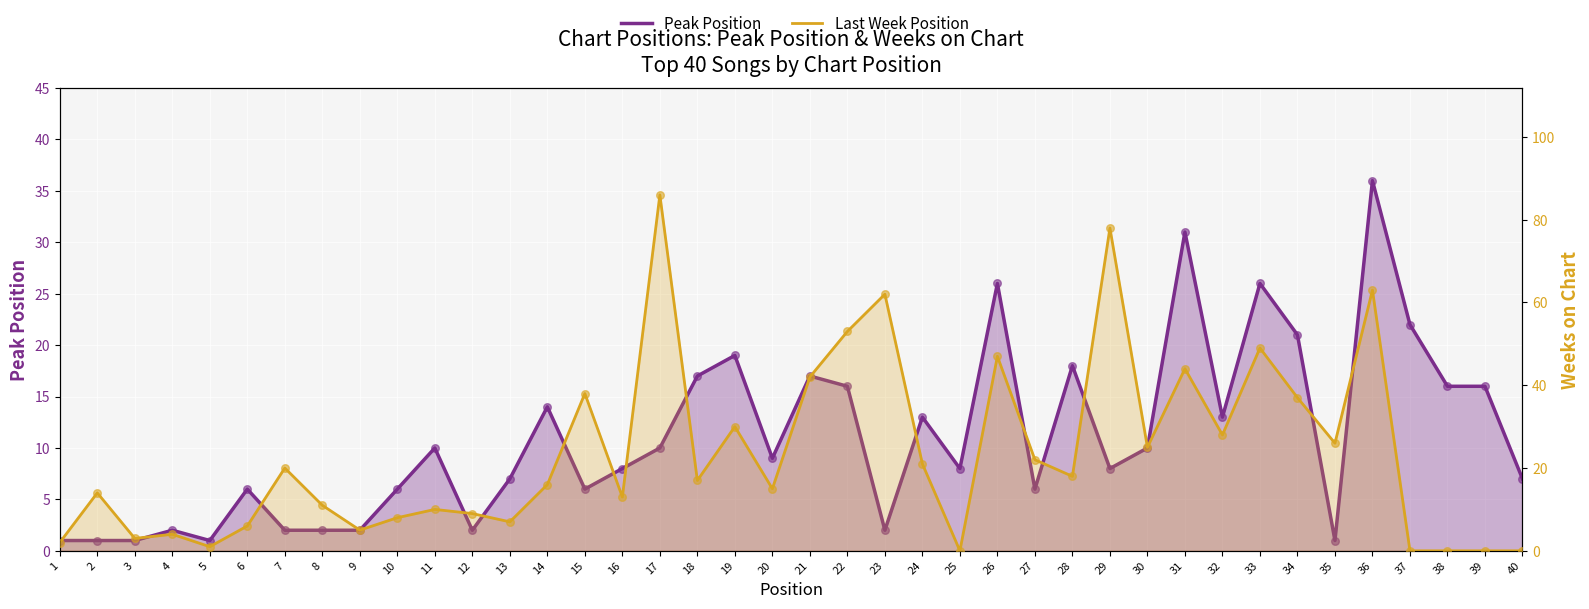

Which series reaches the minimum Y coordinate?

Last Week Position